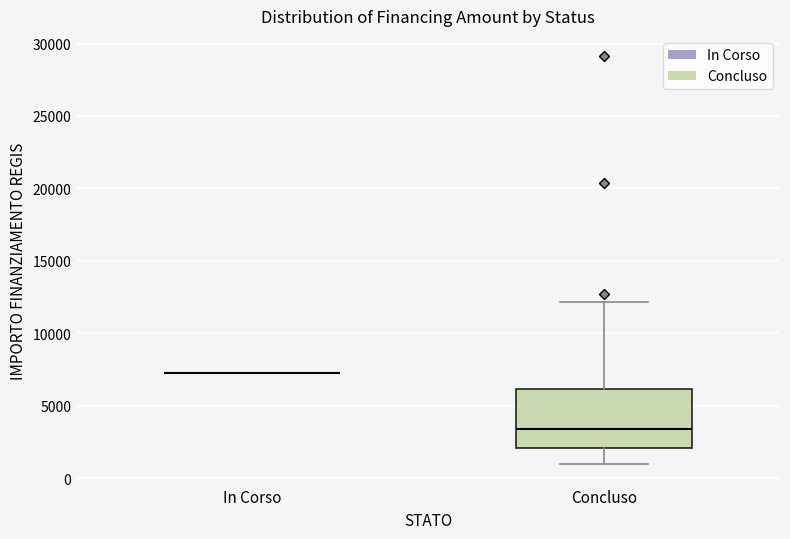

Reading left to right, read every box against the y-axis: the position of its median line, the range the box covers, and the ends of its whiskers. The values are not printed on the chart, so give them approximately, as read against the axis.

In Corso: box collapsed to a line at 7500, whiskers 7500 to 7500
Concluso: median 3500, box 2000 to 6000, whiskers 1000 to 12000